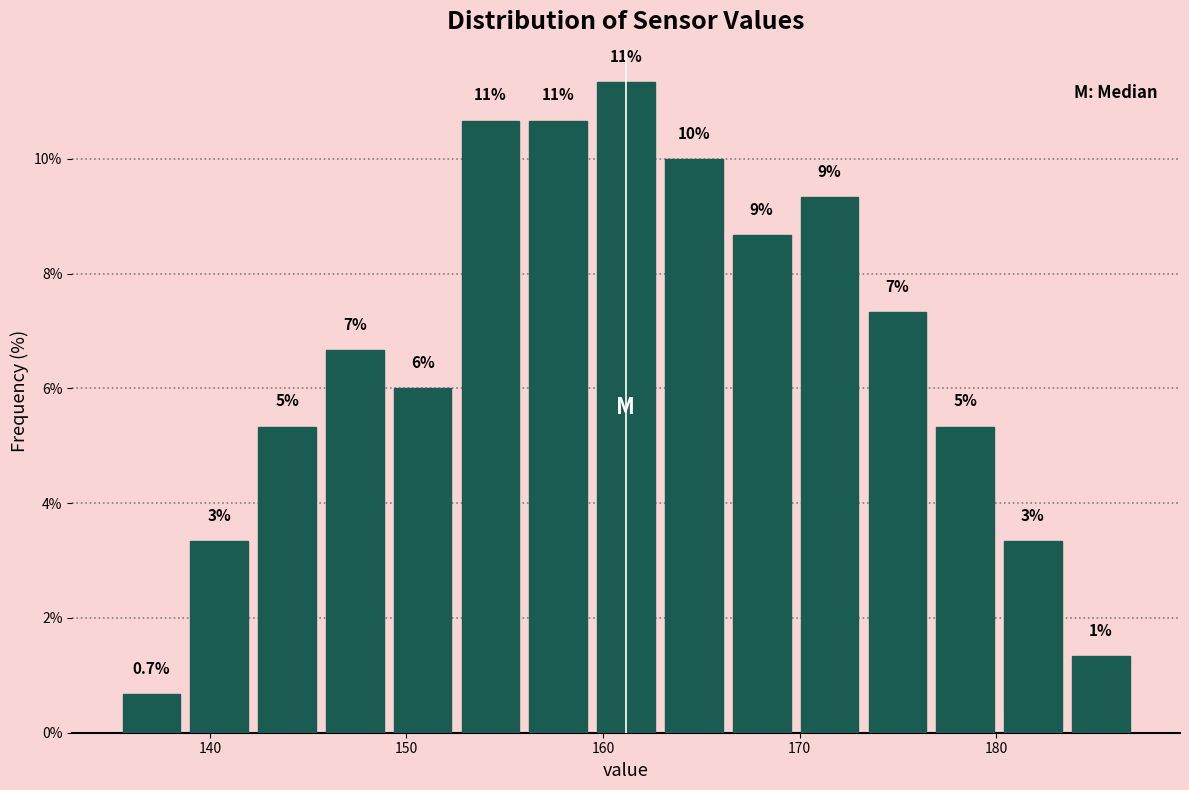

Around what value on the x-axis is the tallest bar? Give the approximate position of its centre, as read against the axis.

161